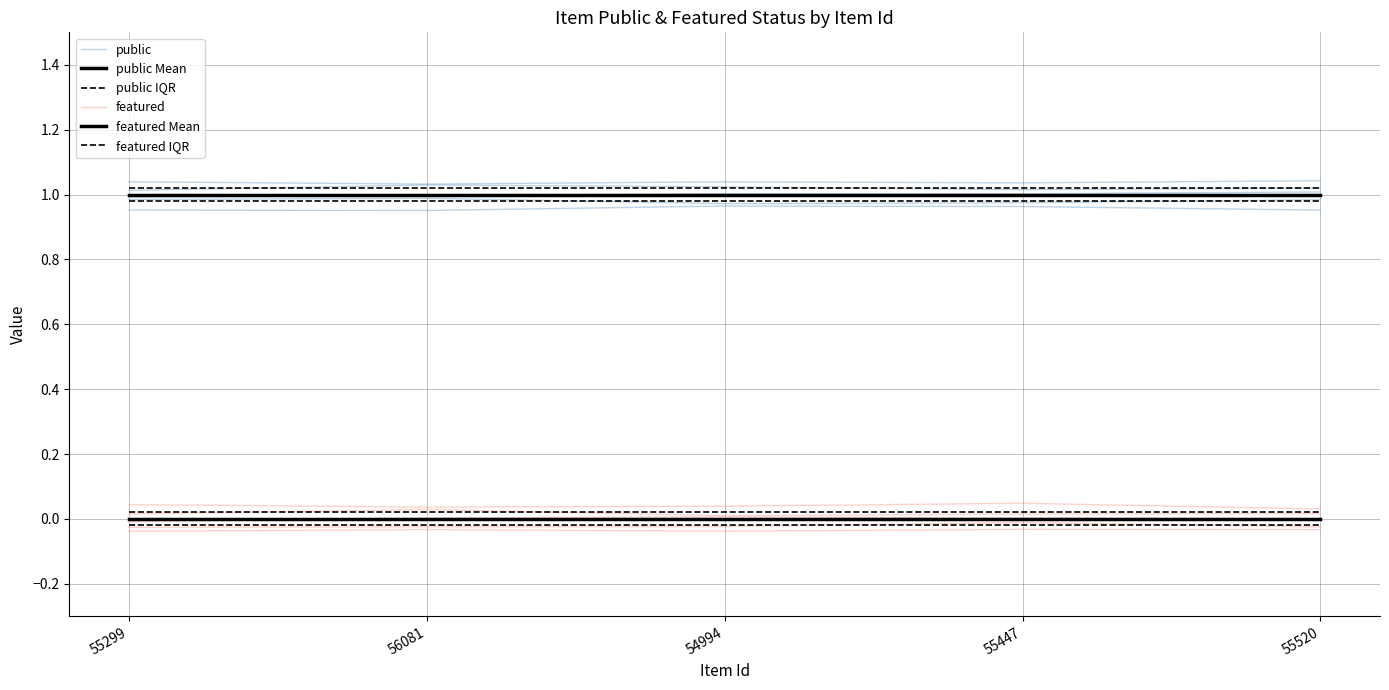

Where is the first local maximum for featured?

54994